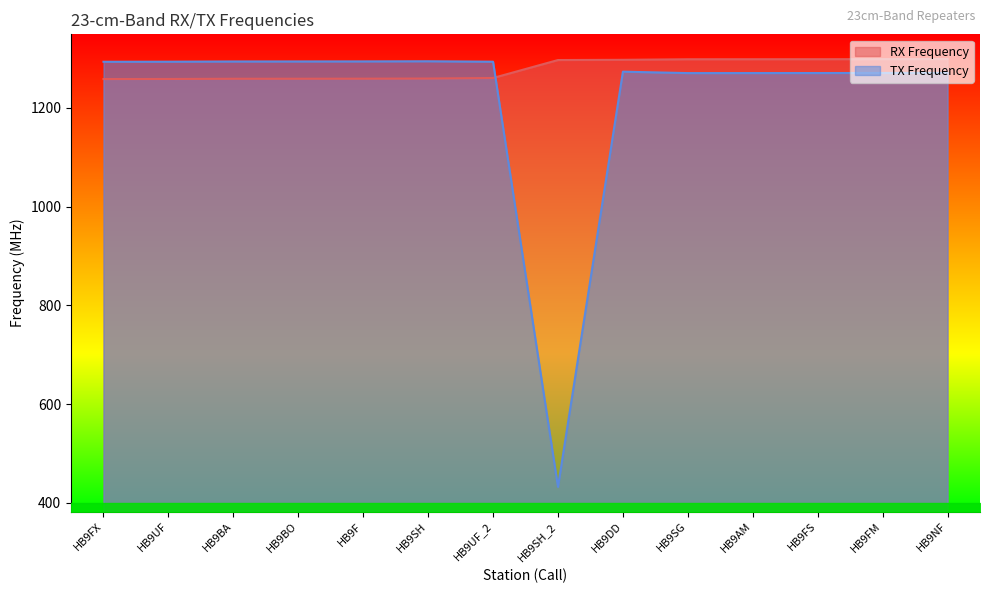

At HB9NF, list the series in order from smallest to largest.

TX Frequency, RX Frequency